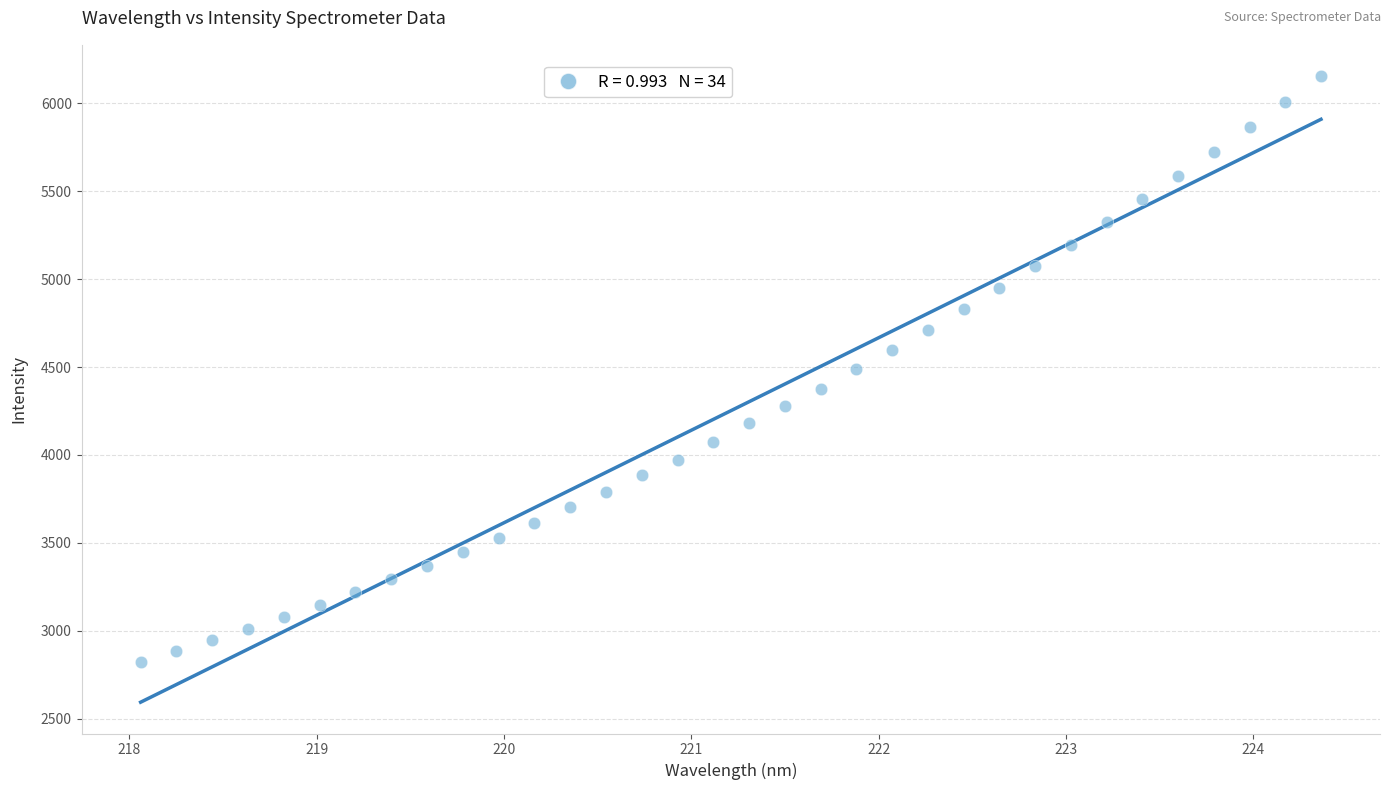

What is the range of X values (max minus min)?

6.3